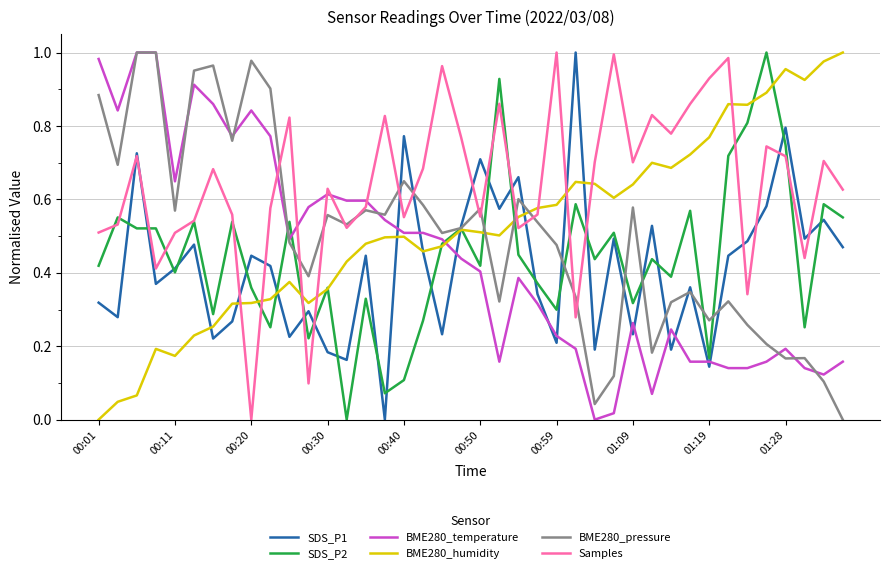

Which series ends up on top after the final intersection of BME280_temperature and BME280_humidity?

BME280_humidity